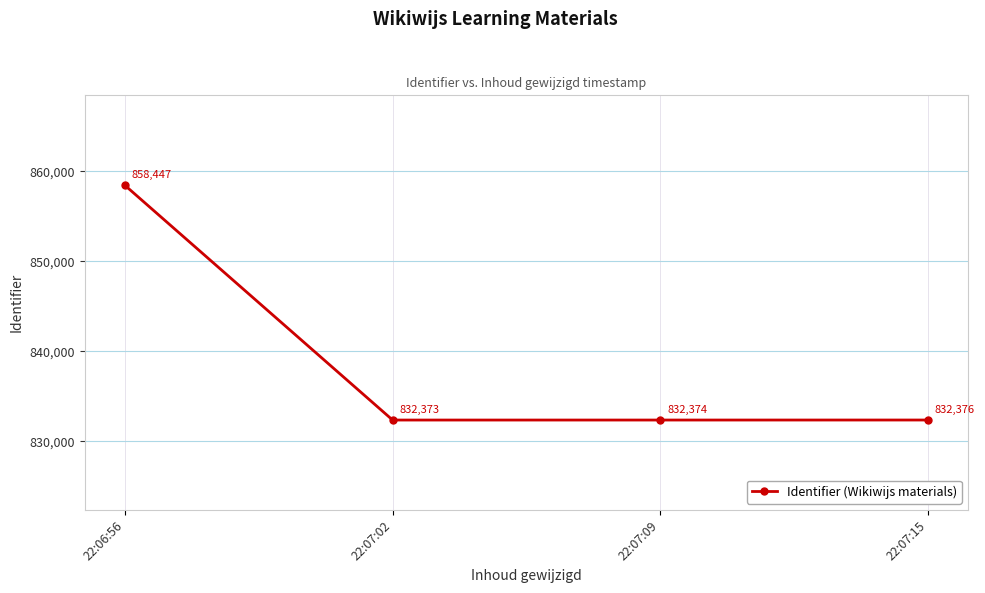

The value at 22:07:15 is 519120. True or false?

False